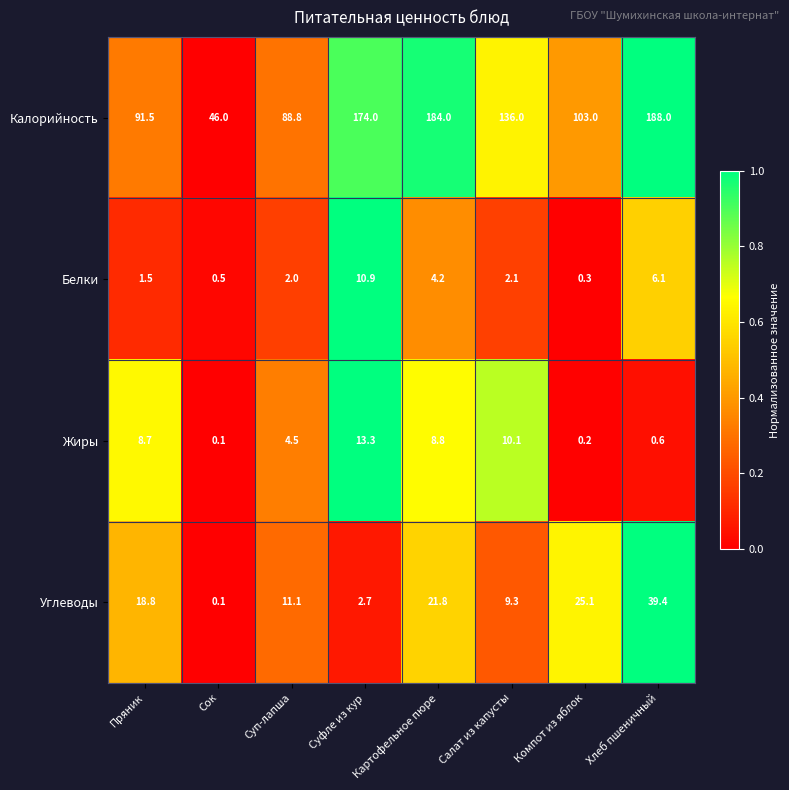

At how many categories does at least one series exceed 0?

8